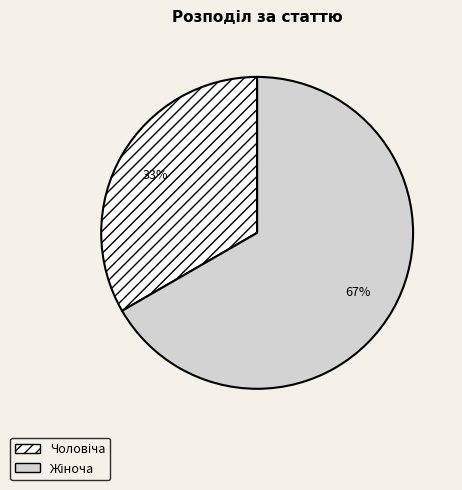

Is there a majority slice in this chart?

Yes